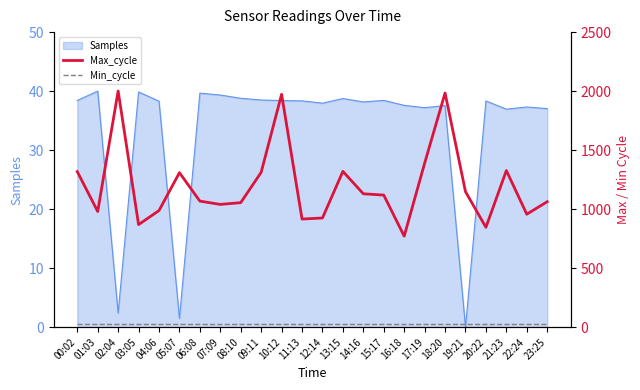

What is the label of the 2nd point from the left?

01:03